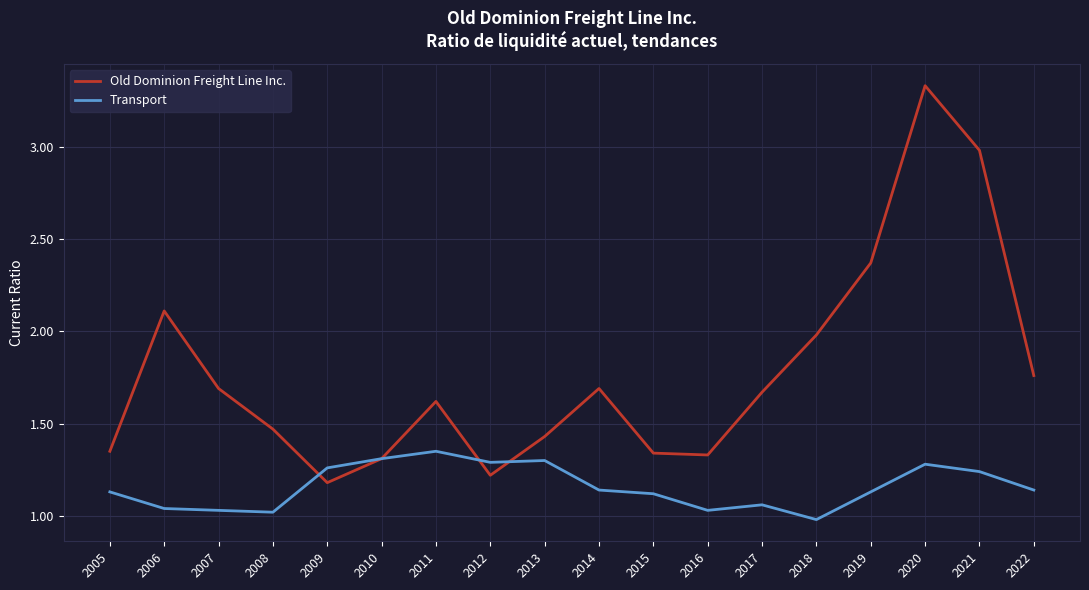

Which series has the widest spread of values?

Old Dominion Freight Line Inc.